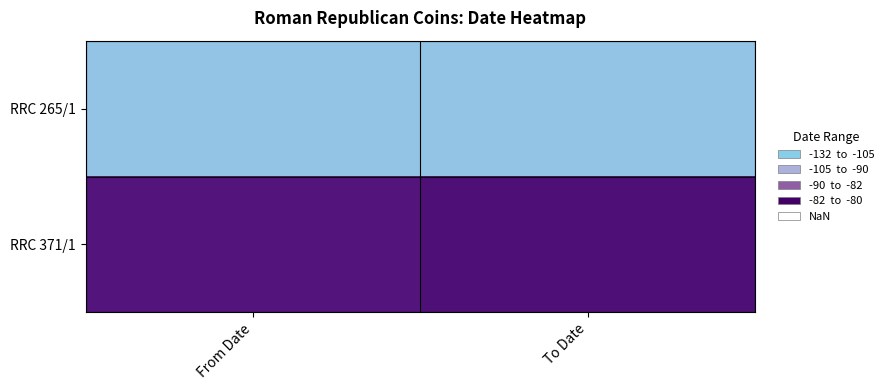

Rank the series by their maximum value, from lowest to highest.

RRC 265/1, RRC 371/1